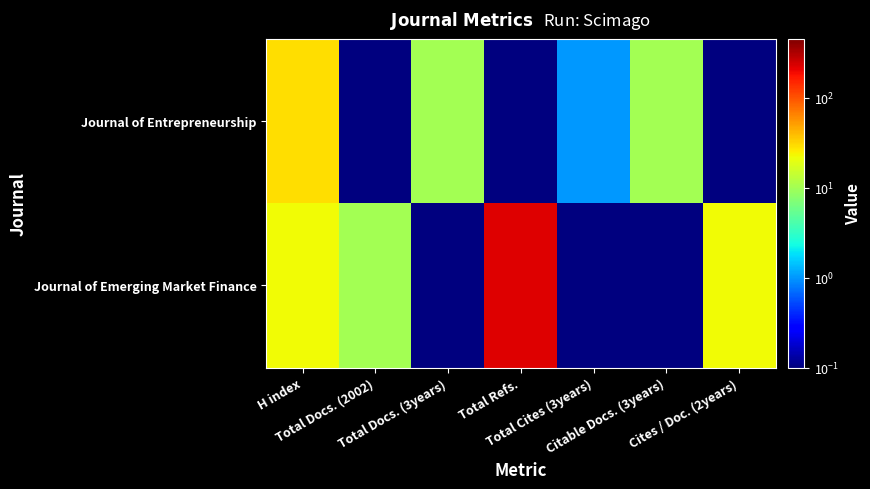

Which label corresponds to the largest value in the chart?

Total Refs.